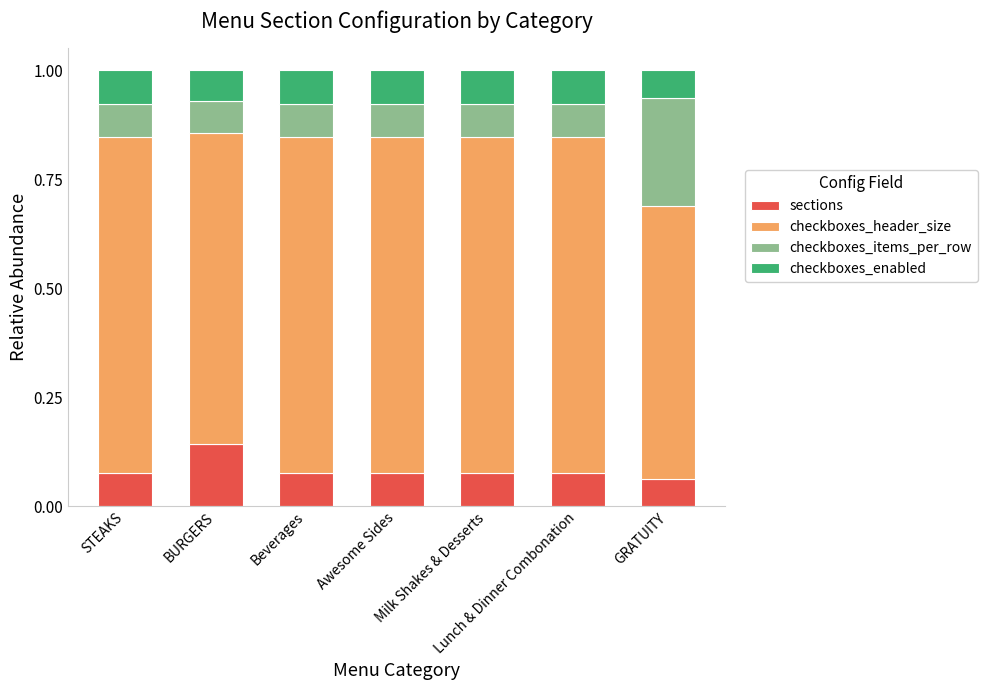

At which label does sections reach its peak?

BURGERS